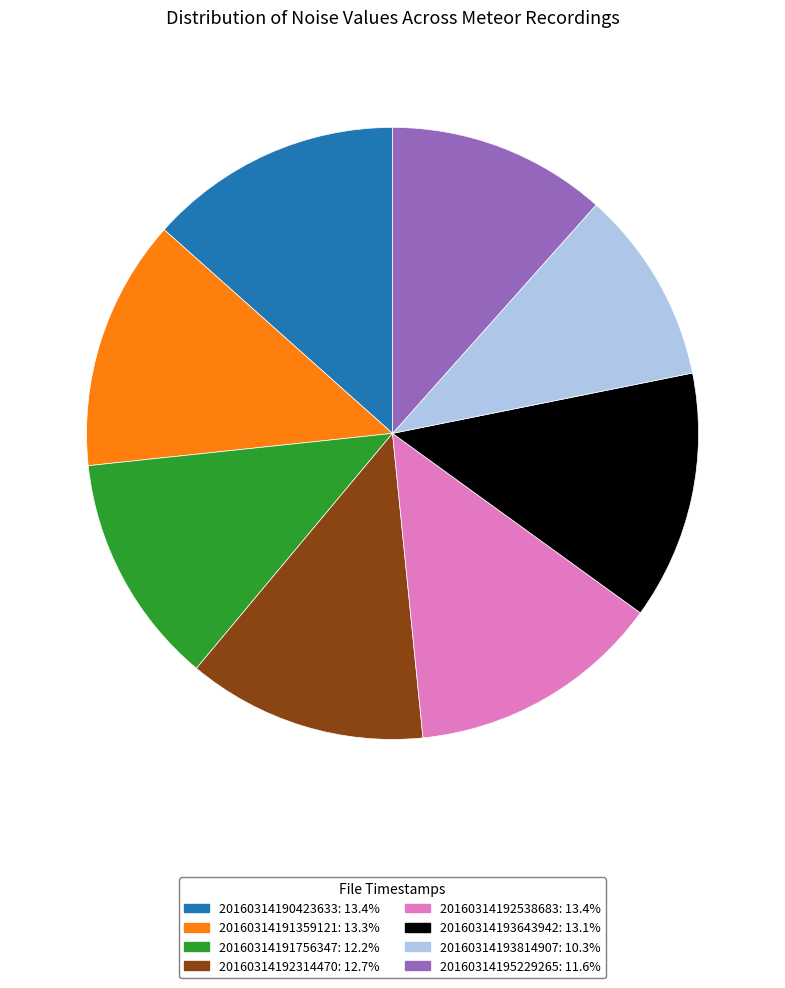

Do 20160314190423633: 13.4% and 20160314195229265: 11.6% together represent more than half of the pie?

No